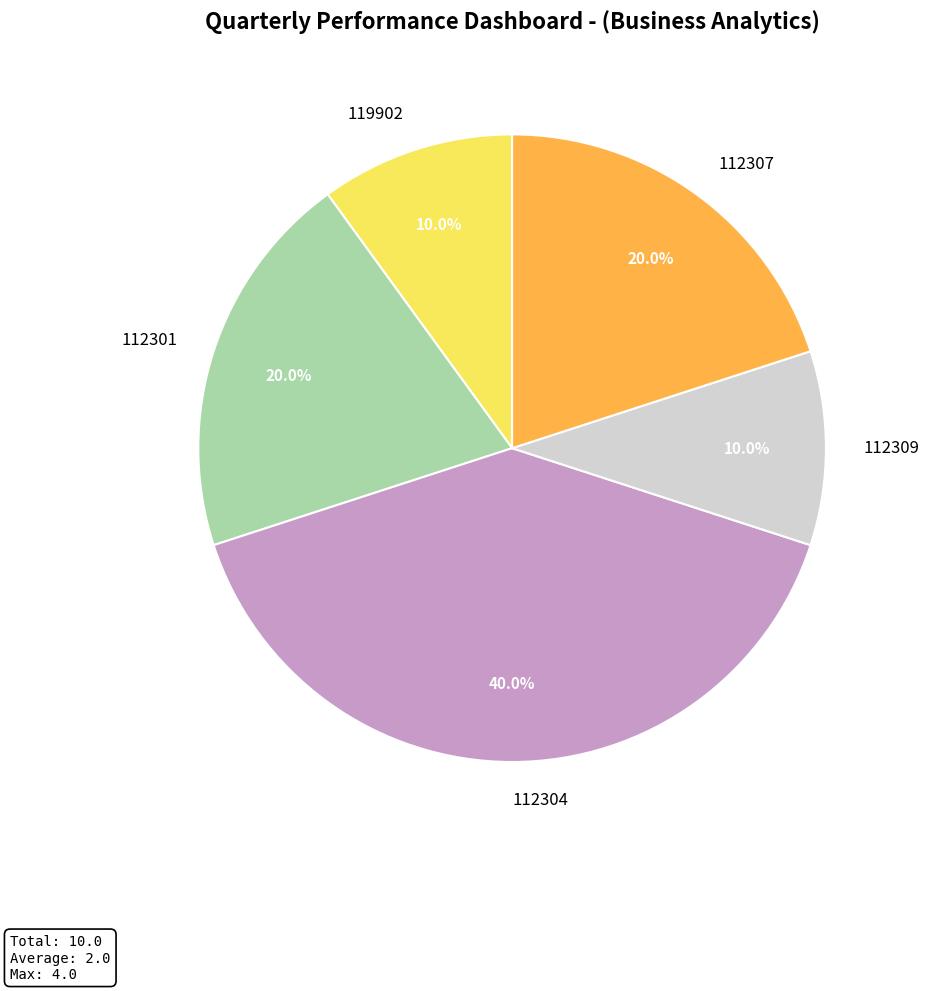

Is 112307 the majority of the pie?

No